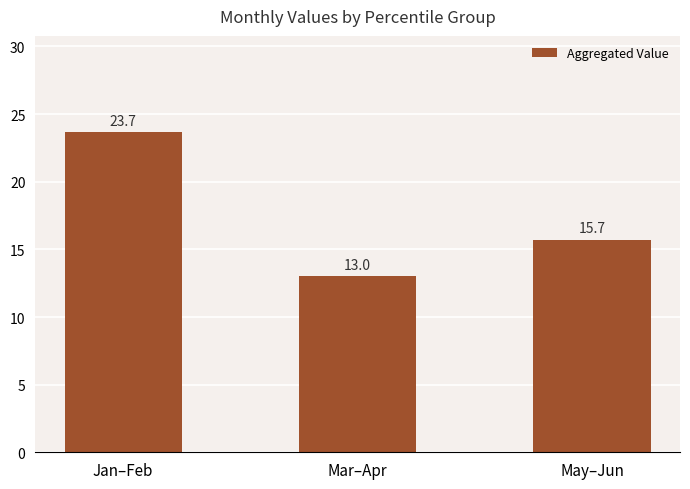

Rank the categories by value from highest to lowest.

Jan–Feb, May–Jun, Mar–Apr